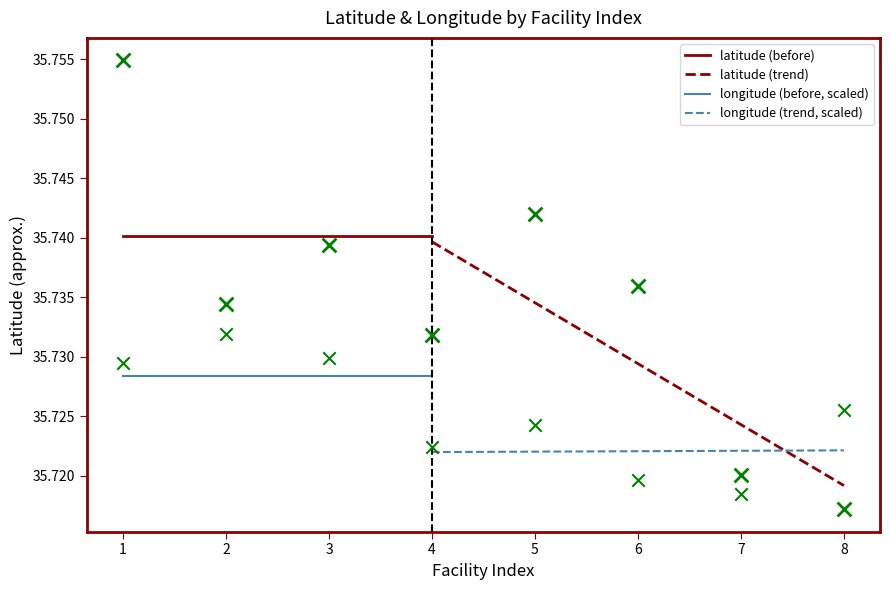

Which series reaches the minimum Y coordinate?

latitude